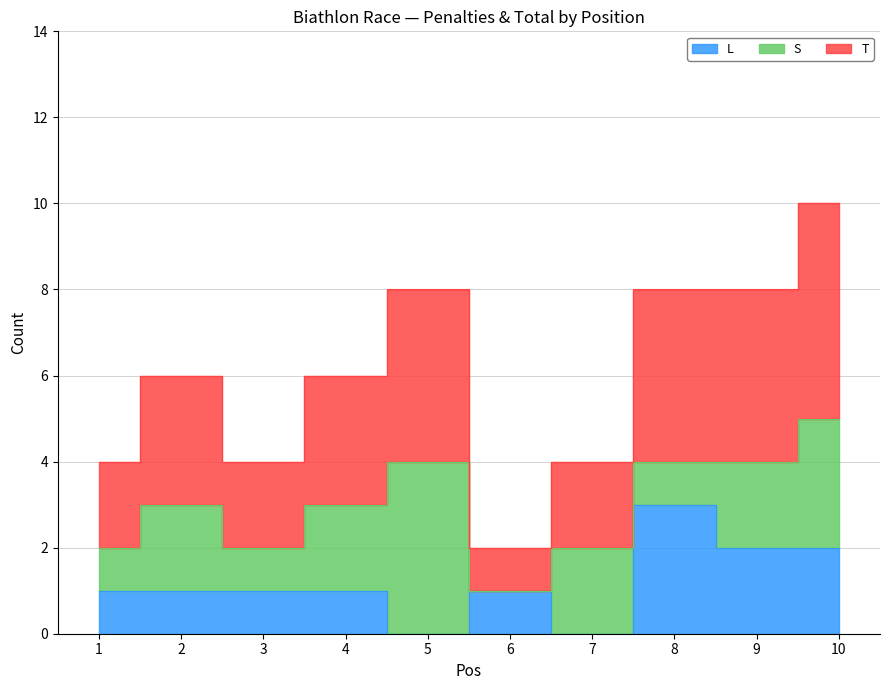

True or false: T and L intersect in this chart.

False